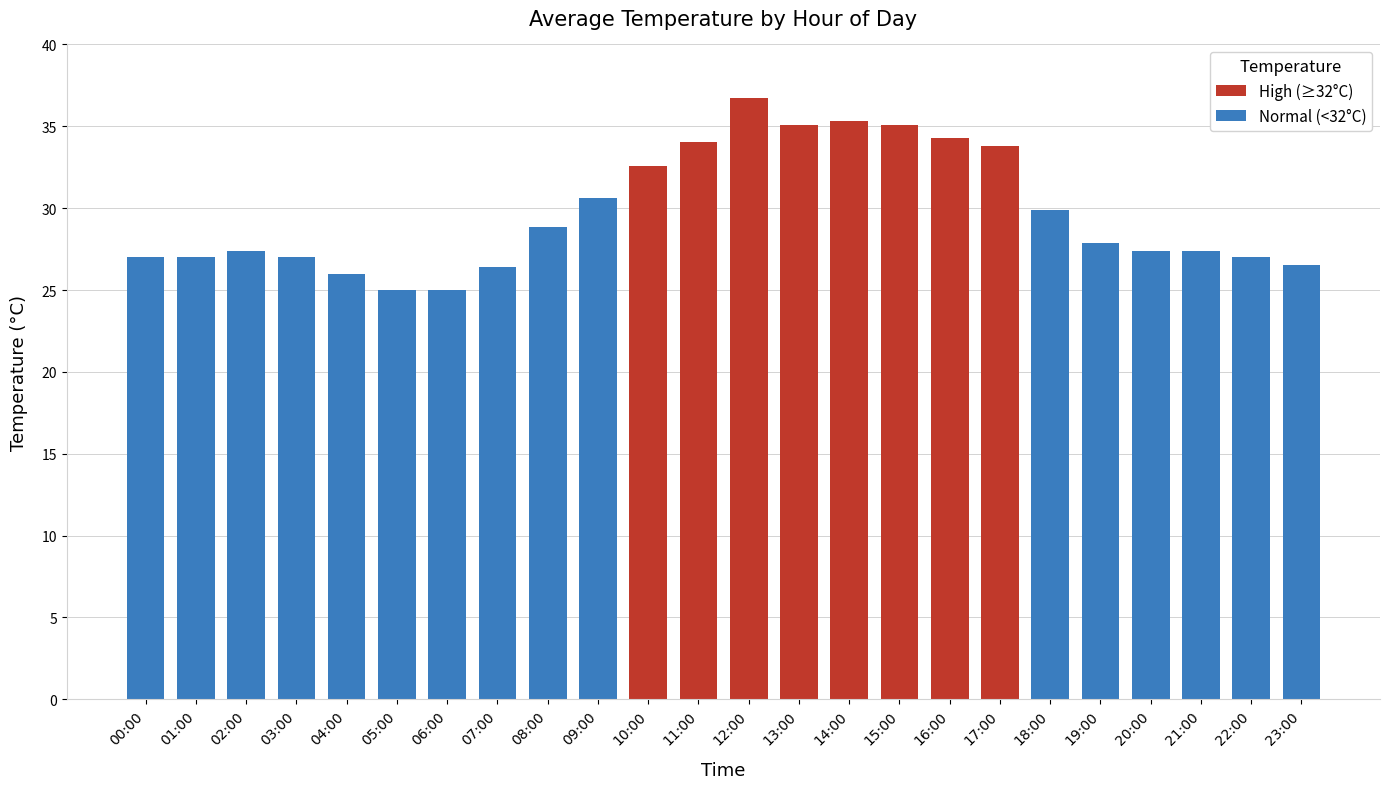

How many data points are less than 27?

5